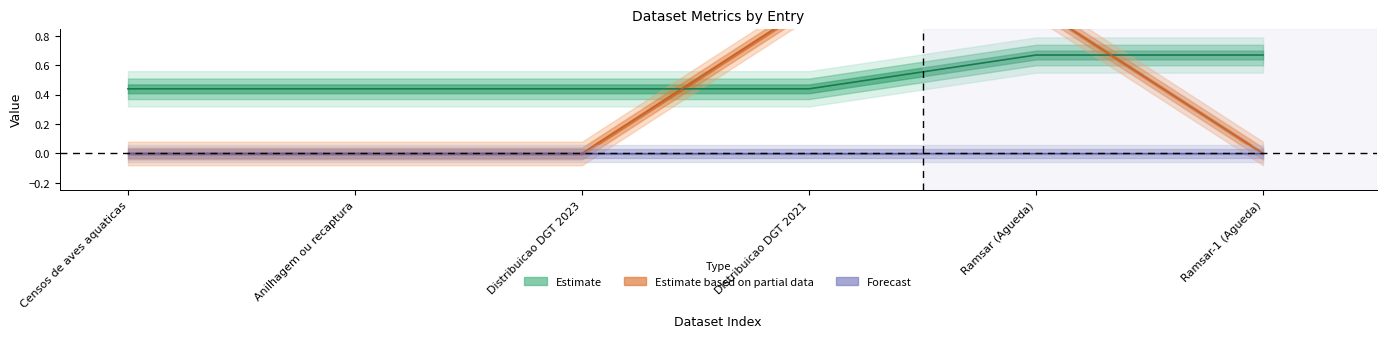

Is it true that metric.views equals -0.6 at Censos de aves aquaticas?

False